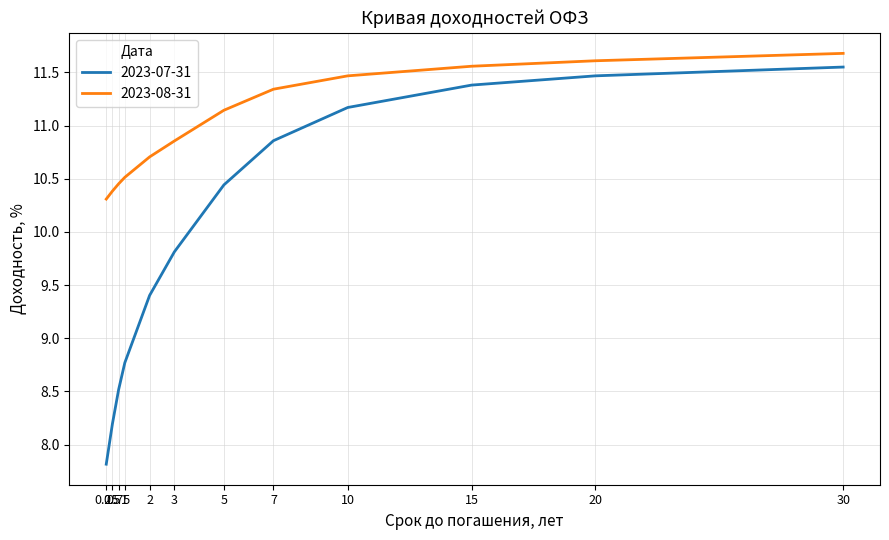

The value of 2023-07-31 at 10 is 18.4. True or false?

False